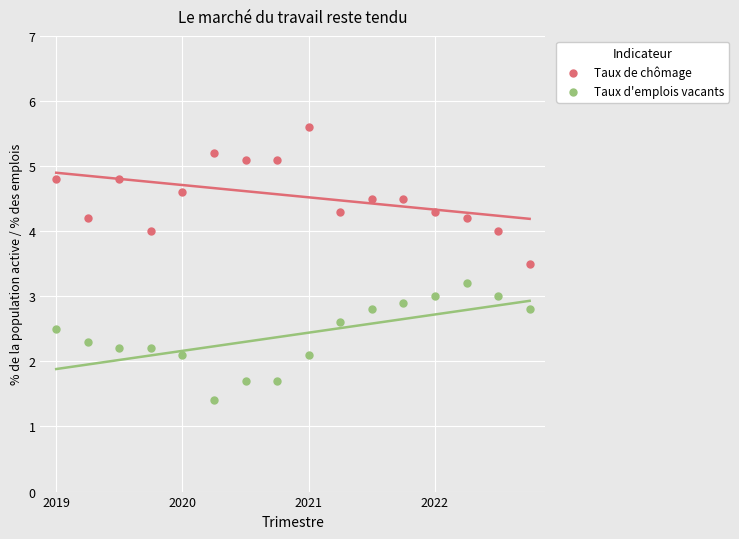

Which series reaches the maximum Y coordinate?

Taux de chômage